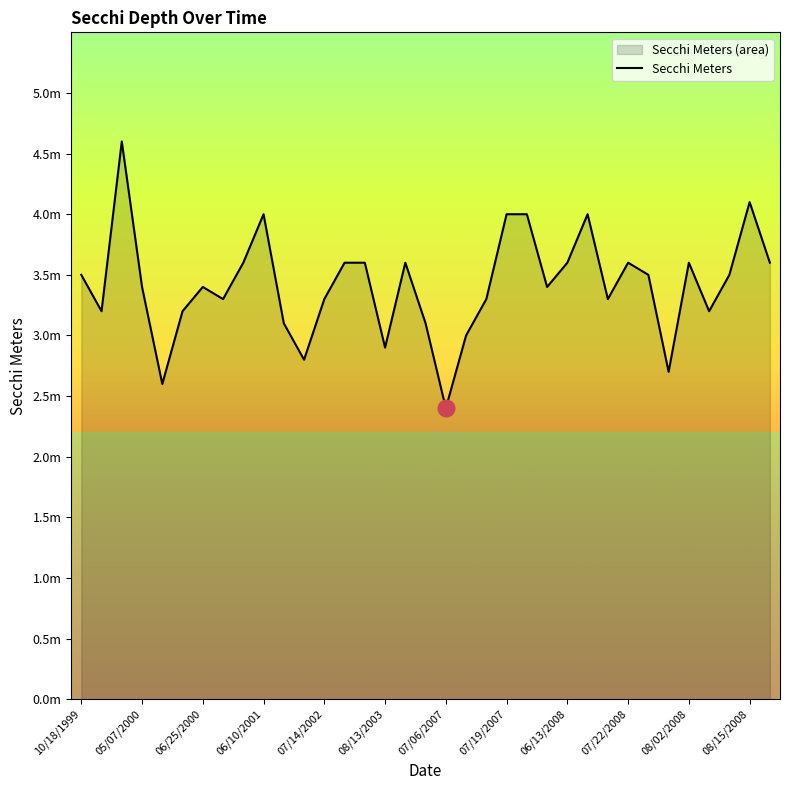

What position from the right is 32?

3